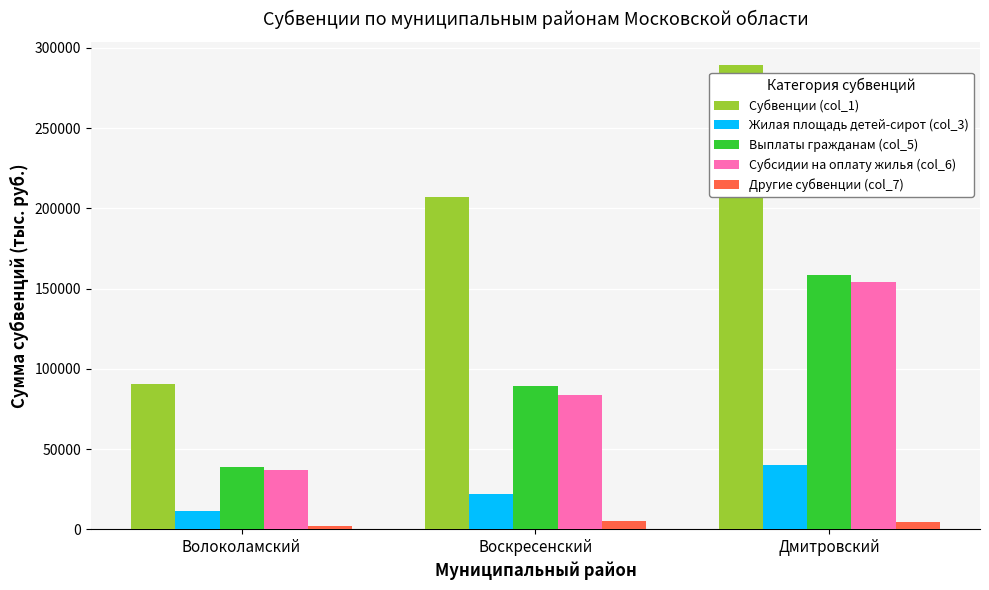

At which category is the sum across all series the highest?

Дмитровский